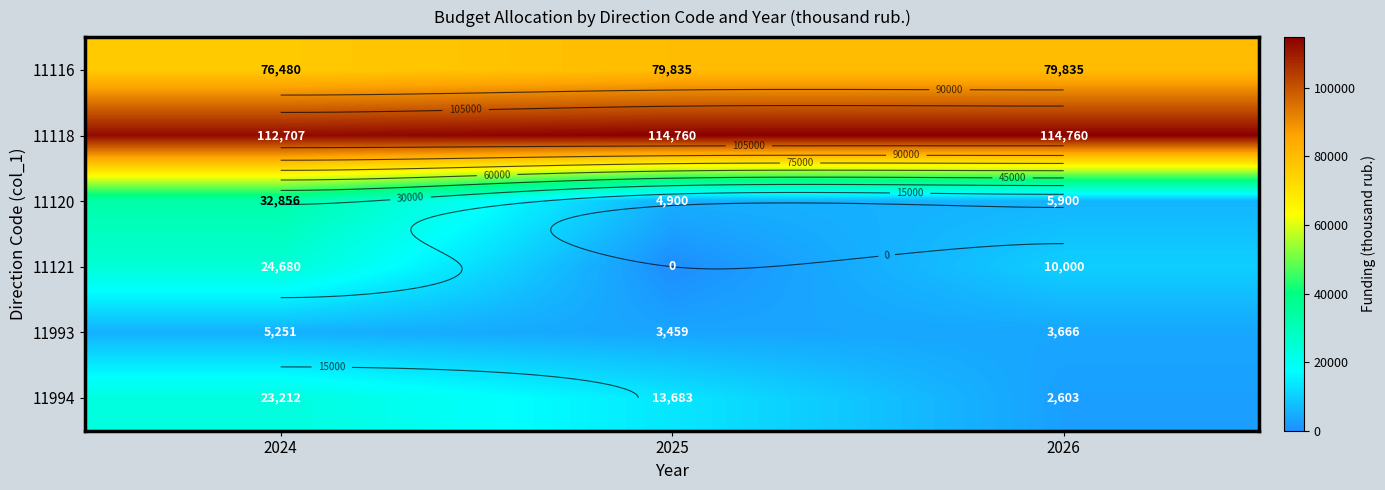

Between 2024 and 2026, which series saw the biggest shift?

11120